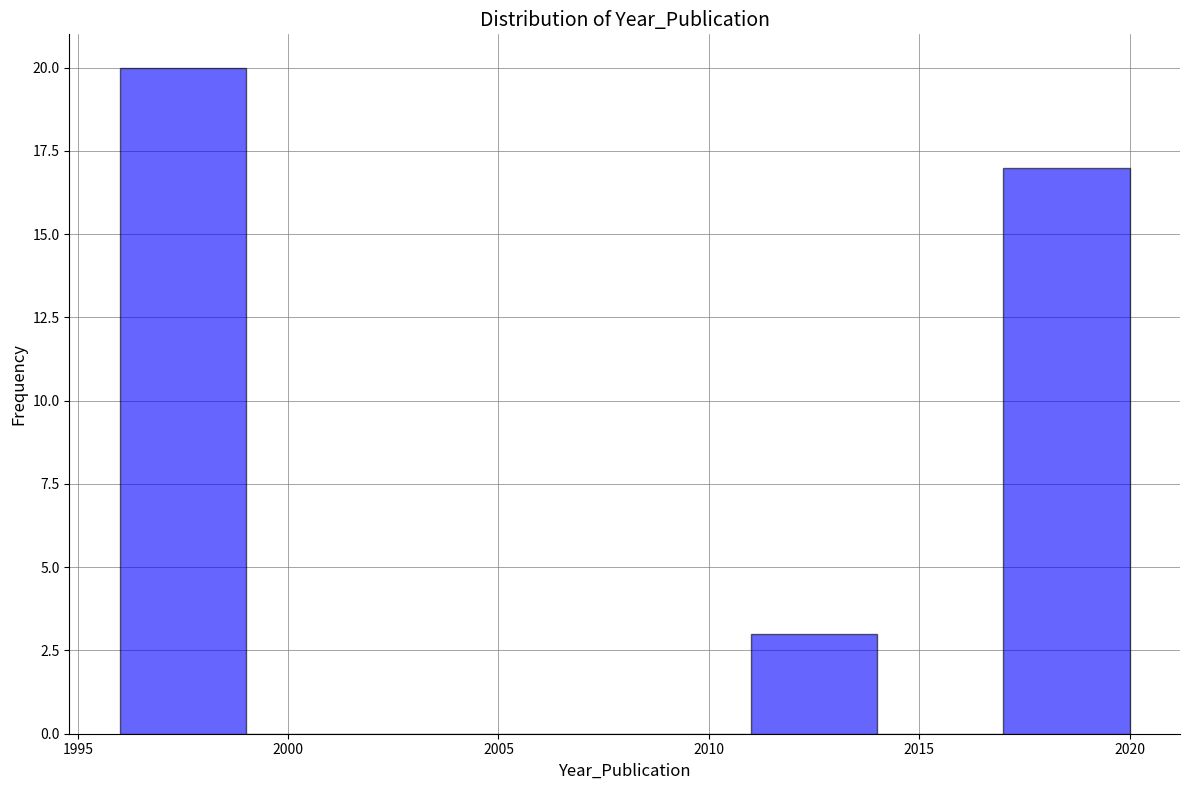

Reading left to right, list every bar in this chart as the range it spans on the x-axis followed by its height. The values are not printed on the chart, so give them approximately, as read against the axis.

1996 to 1999: 20
1999 to 2002: 0
2002 to 2005: 0
2005 to 2008: 0
2008 to 2011: 0
2011 to 2014: 3
2014 to 2017: 0
2017 to 2020: 17